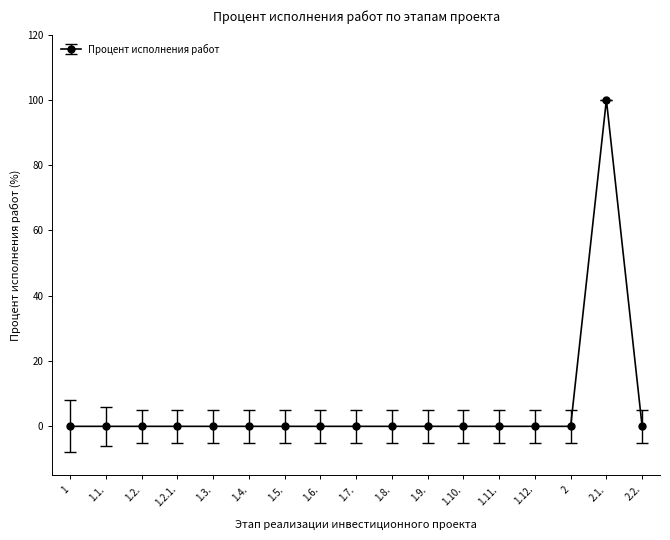

Reading left to right, transcribe all the data shown in this chart.

0	0	0	0	0	0	0	0	0	0	0	0	0	0	0	100	0